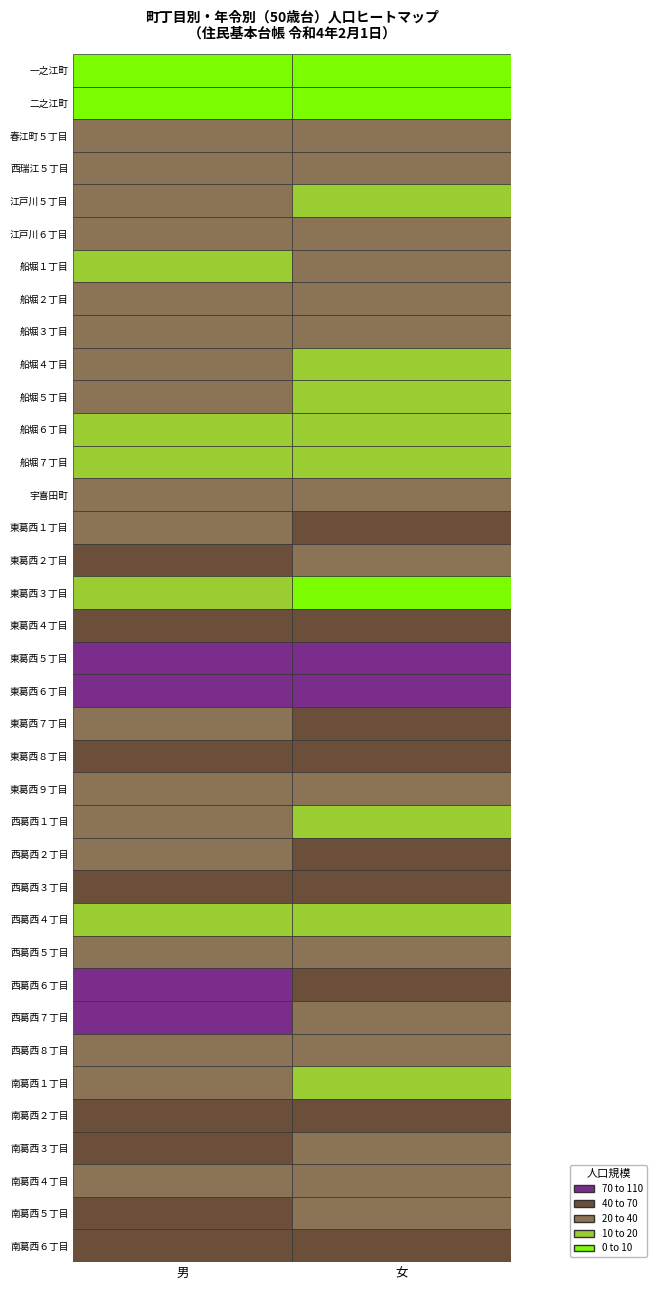

Is it true that 二之江町 equals 3 at 1?

False